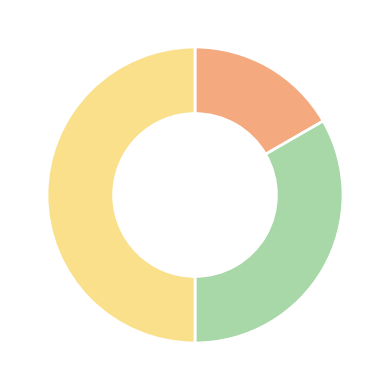

Count the number of slices in the pie.

3